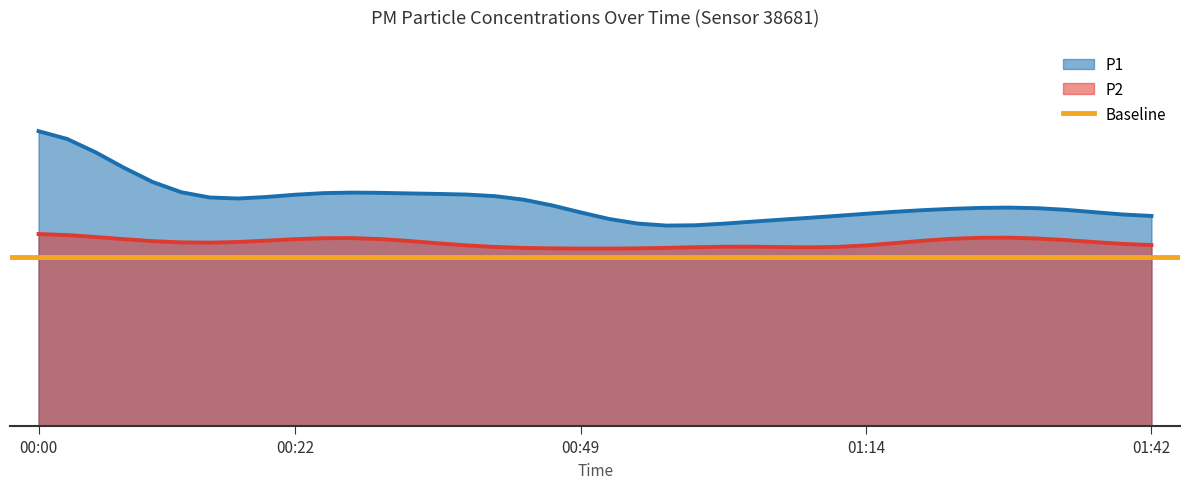

True or false: P1 has a value of 4.1 at 00:59.

True